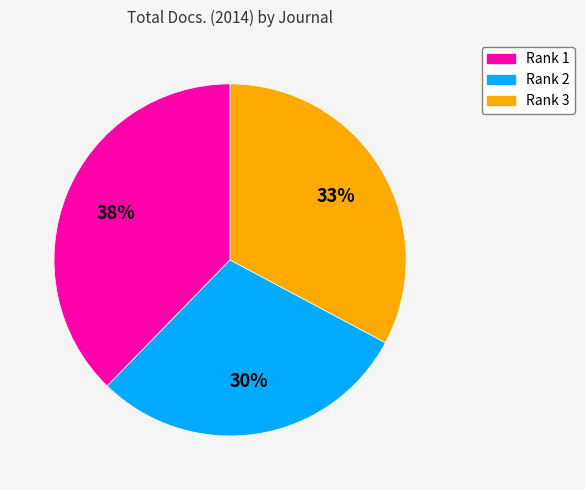

What is the largest slice in the pie chart?

Rank 1